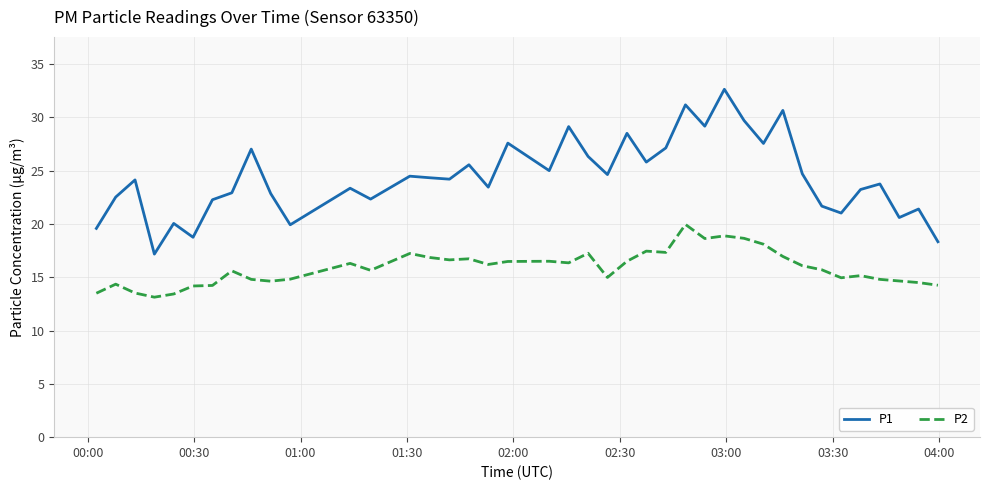

True or false: P2 and P1 cross at least once.

False